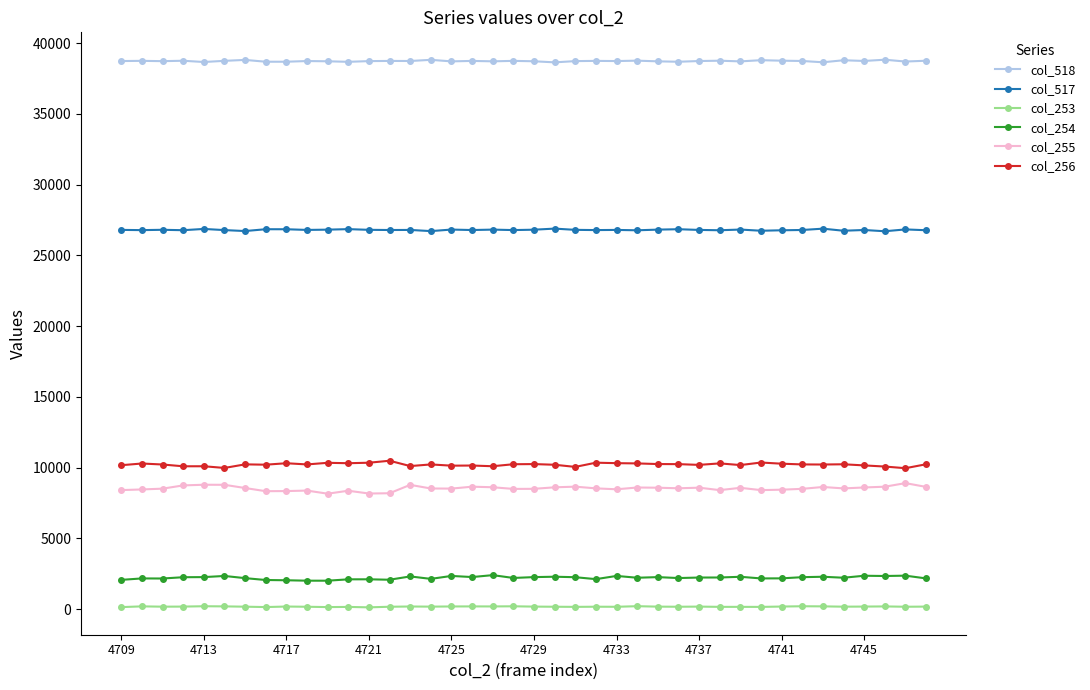

At how many categories does at least one series exceed 21325?

40